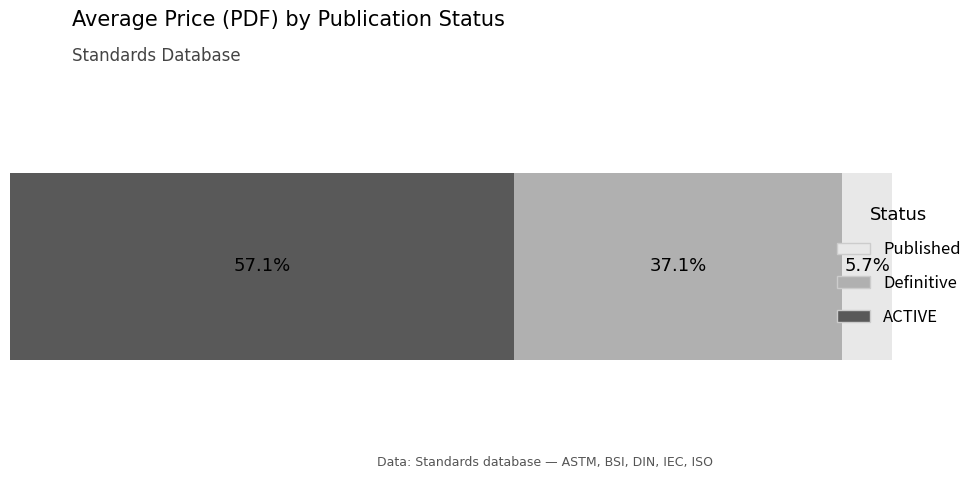

What are all the series names shown in the legend?

Published, Definitive, ACTIVE